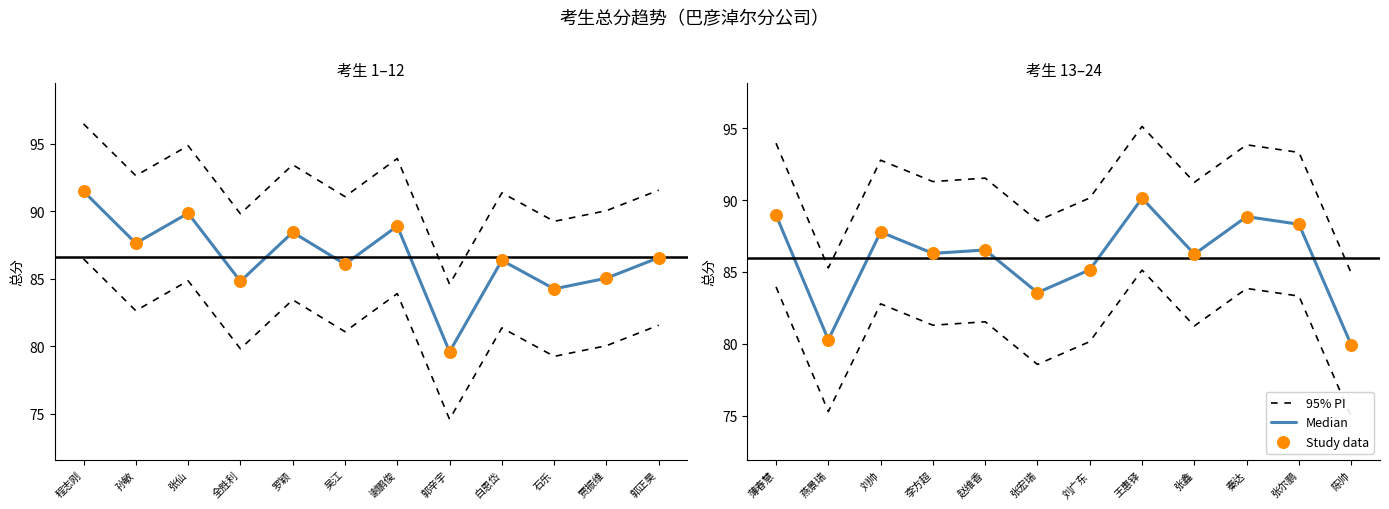

What are all the series names shown in the legend?

95% PI, Median, Study data